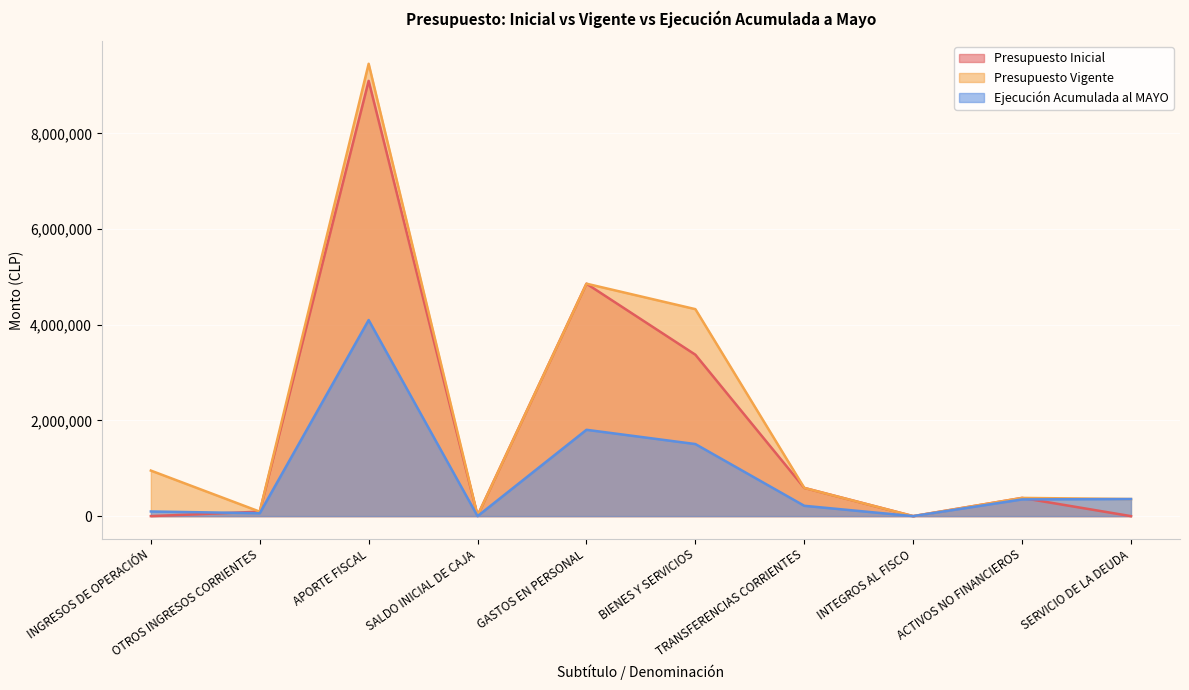

How many distinct data groups are displayed?

3